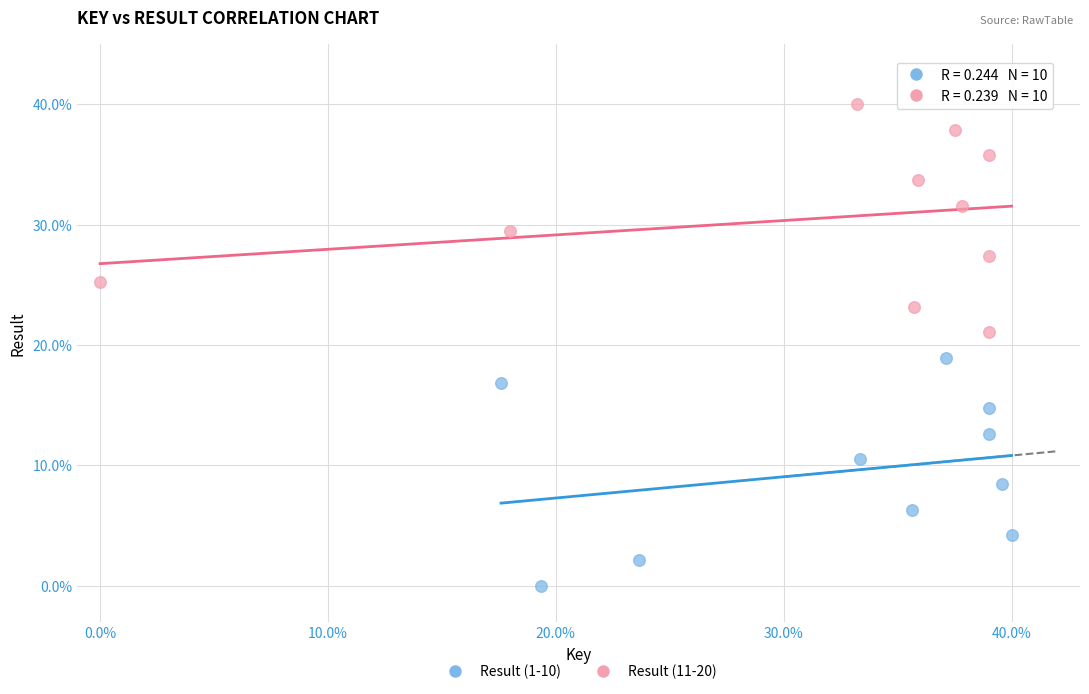

Which series contains the highest Y value?

Result (11-20)